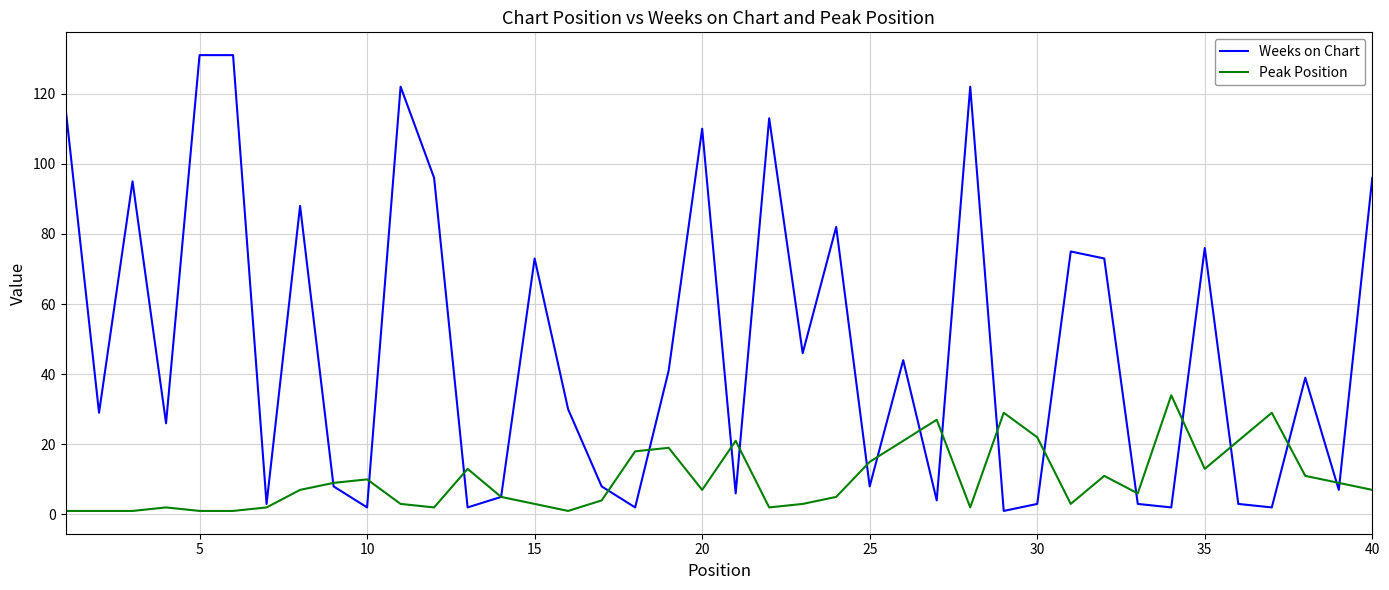

What is the greatest value displayed?

131